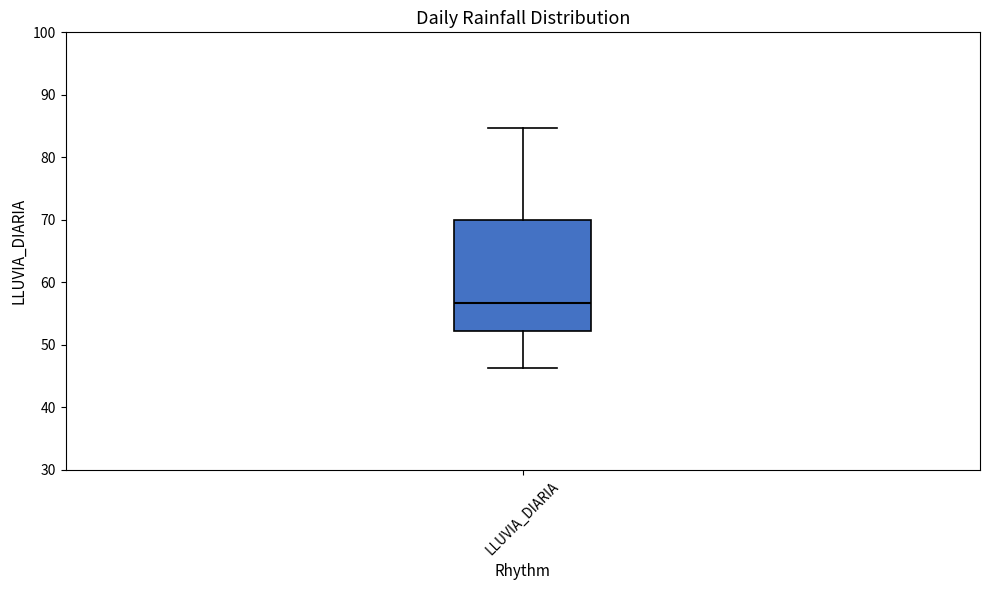

Transcribe this box plot: give where the median line is, the range the box spans, and where the two whiskers end, as read against the y-axis. The values are not printed on the chart, so give them approximately, as read against the axis.

median 57, box 52 to 70, whiskers 46 to 85